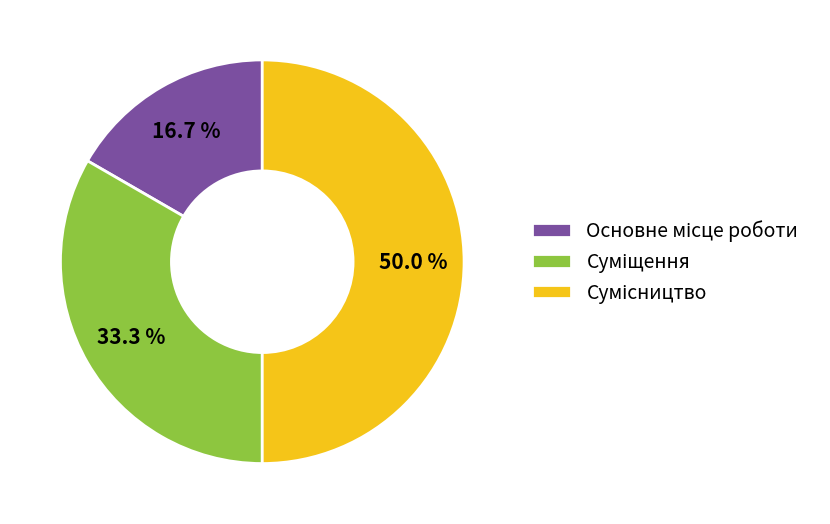

Combined, what portion of the pie is Основне місце роботи and Сумісництво?

66.7%